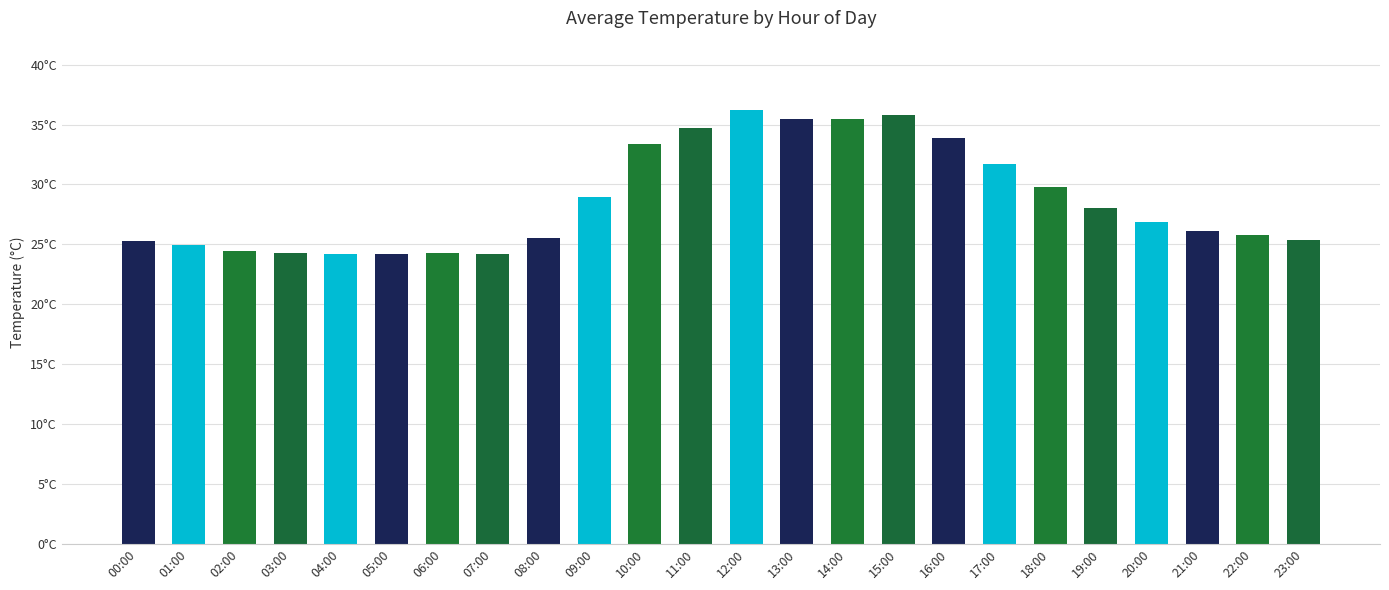

What is the change in value from 09:00 to 17:00?

+2.8